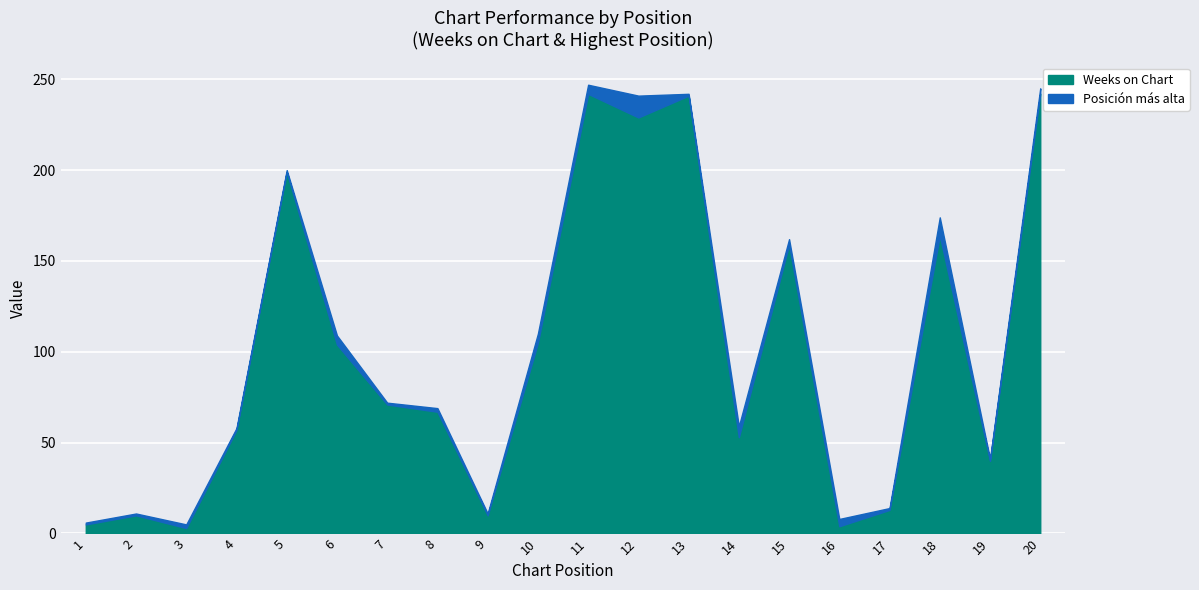

How many lines are shown in the chart?

2